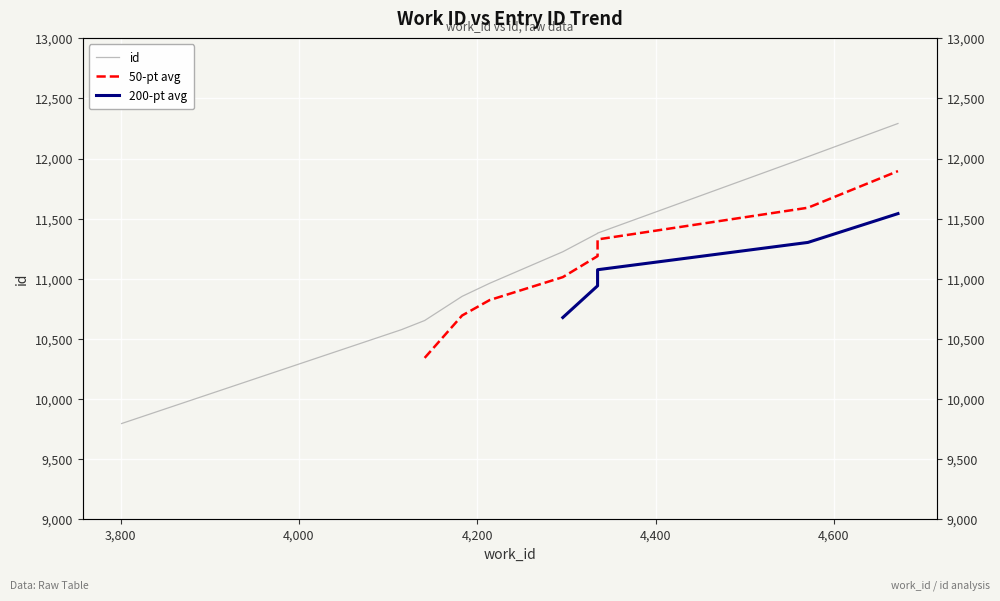

How many series are shown in this chart?

3